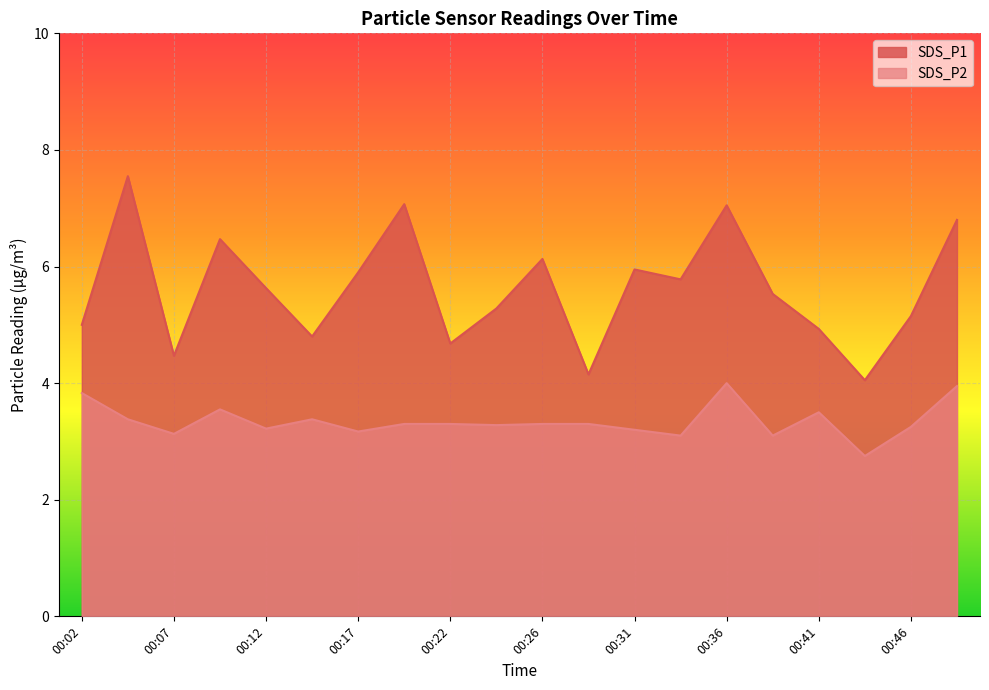

In SDS_P1, how many points are higher than both neighbors (excluding endpoints)?

6